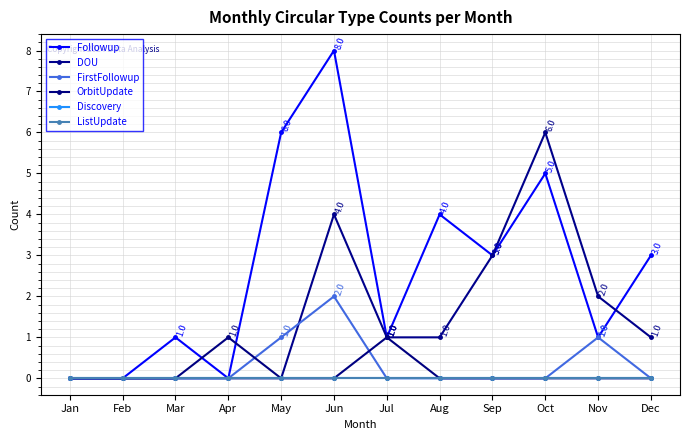

Is this an area chart (filled region under the line)?

No